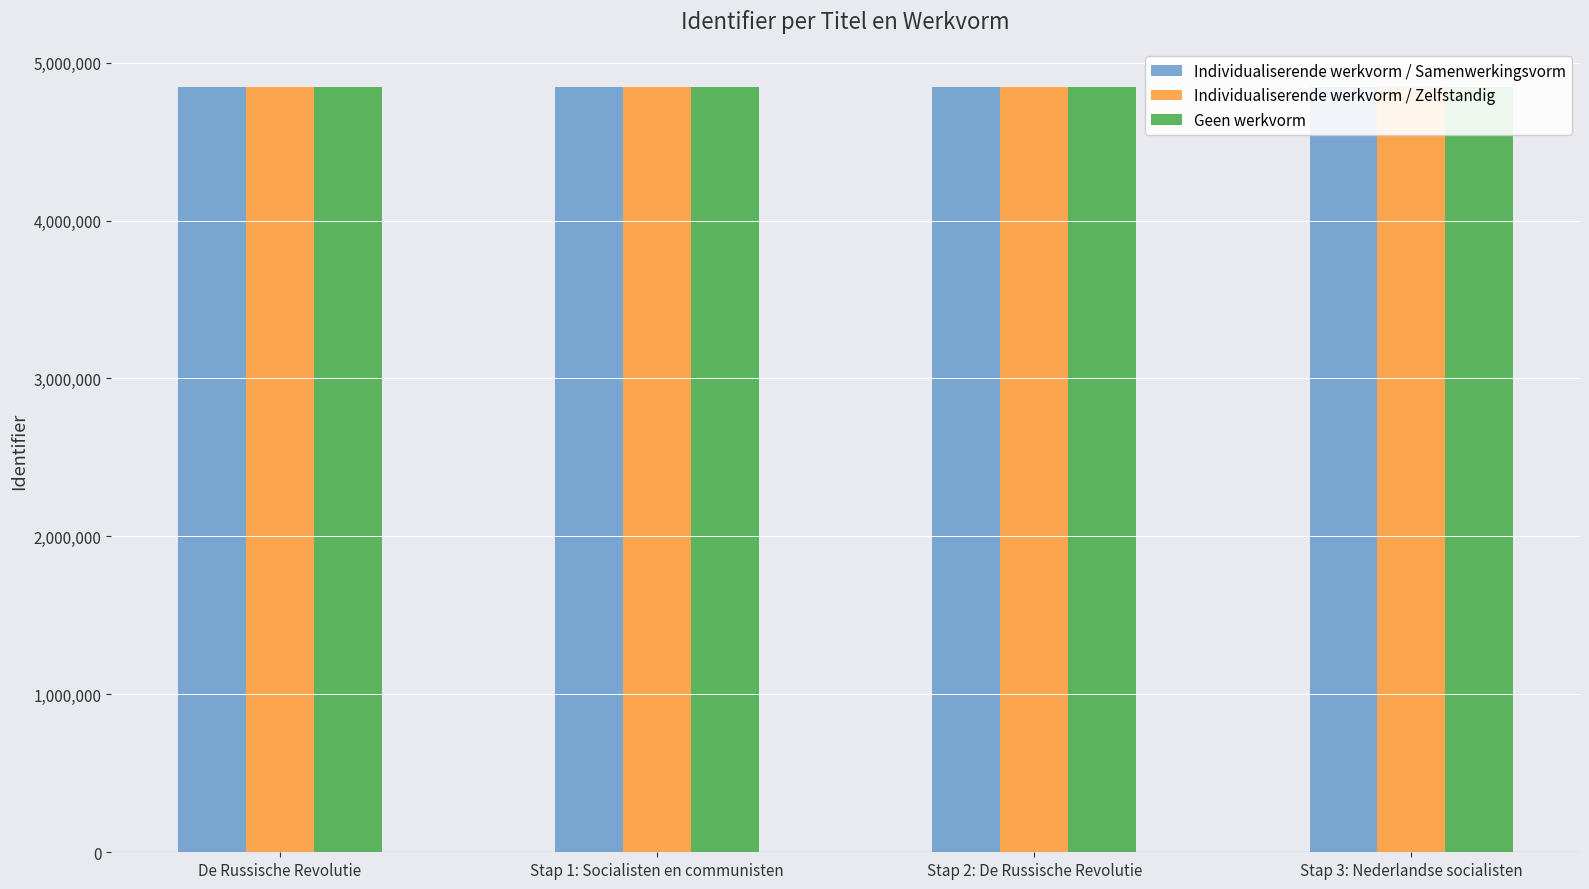

Reading right to left, extract all data points from this chart.

Individualiserende werkvorm / Samenwerkingsvorm: 4844756	4844754	4844751	4844746
Individualiserende werkvorm / Zelfstandig: 4844758	4844756	4844753	4844751
Geen werkvorm: 4844747	4844758	4844749	4844747